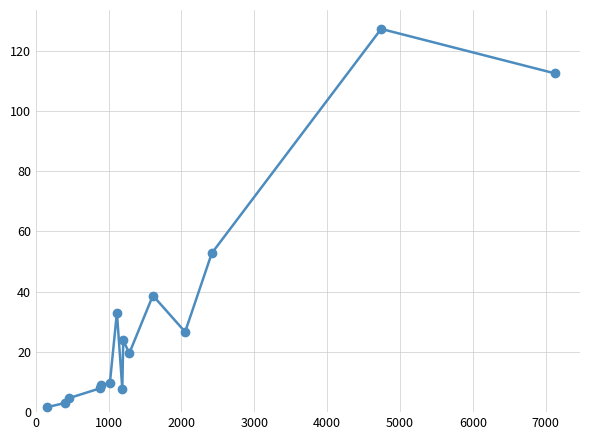

How many series are shown in this chart?

1